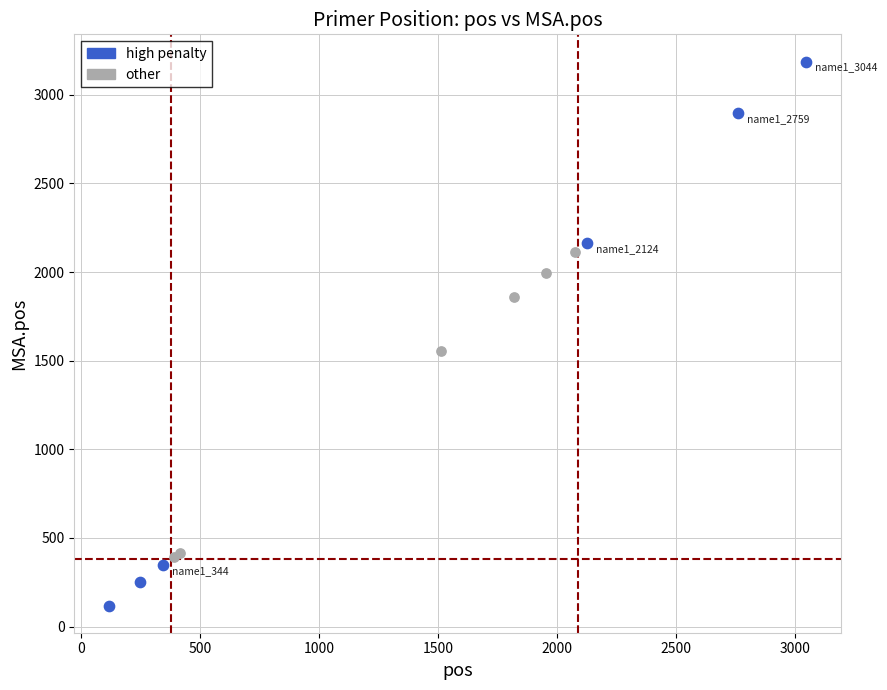

Which series reaches the minimum Y coordinate?

high penalty